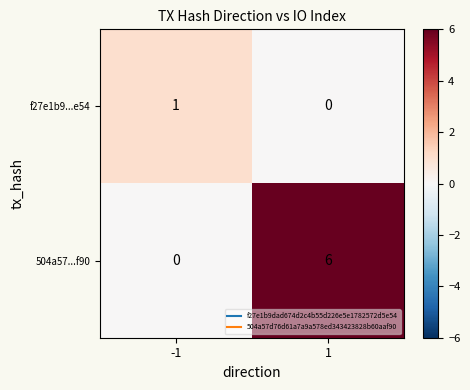

Between -1 and 1, which series saw the biggest shift?

504a57...f90